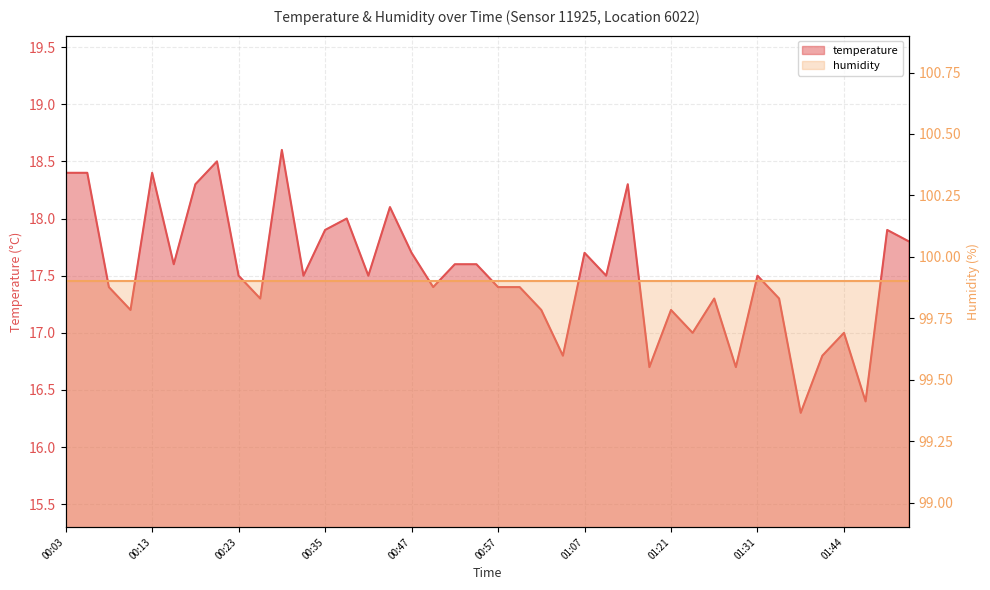

Where is the data nearest to the value 17?

01:23